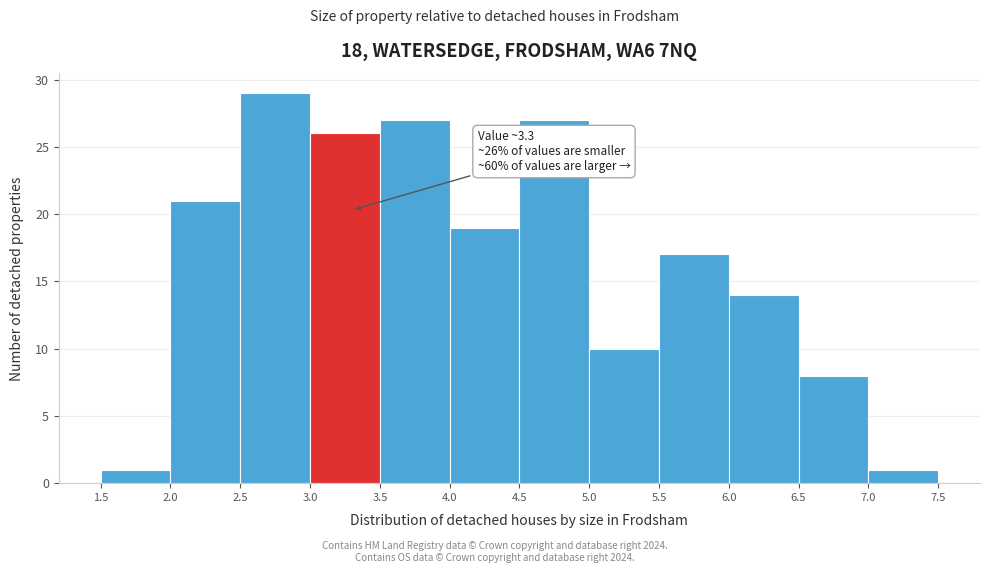

Which range on the x-axis has the tallest bar?

2.5 to 3.0